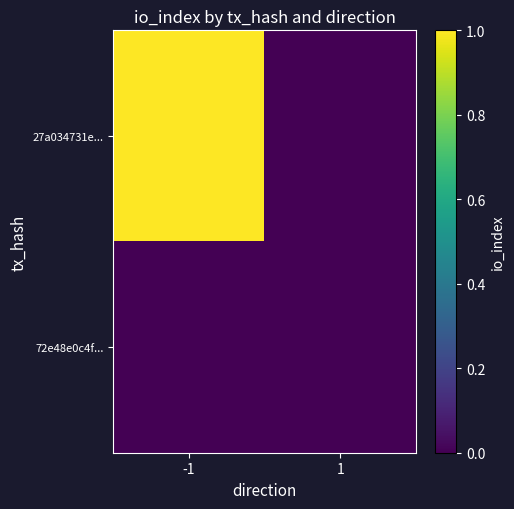

Rank the series by their average value, from highest to lowest.

27a034731e..., 72e48e0c4f...